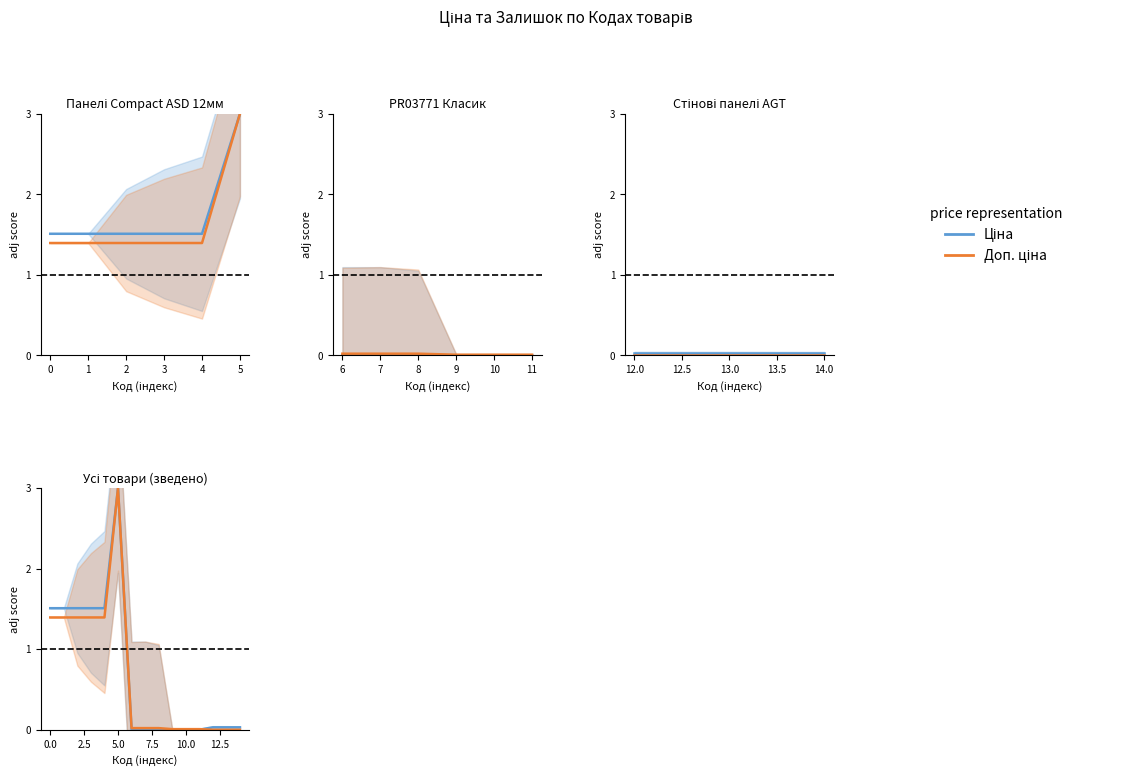

The value of Ціна at 12 is 0.0. True or false?

True